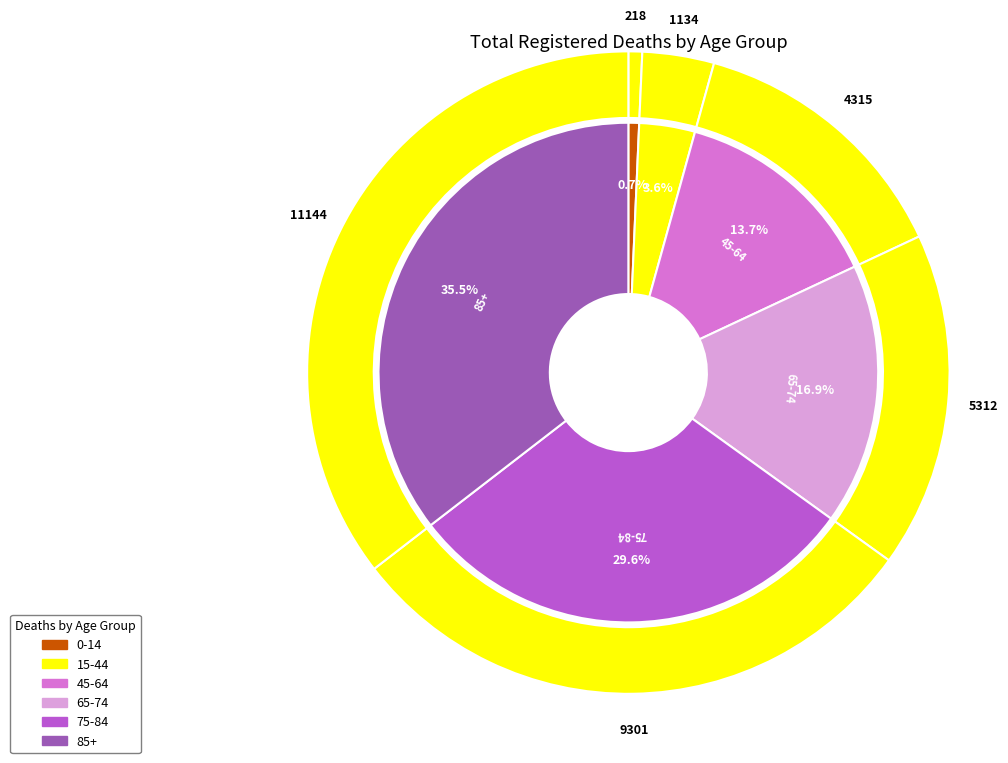

What is the change in value from 15-44 to 85+?

+10010